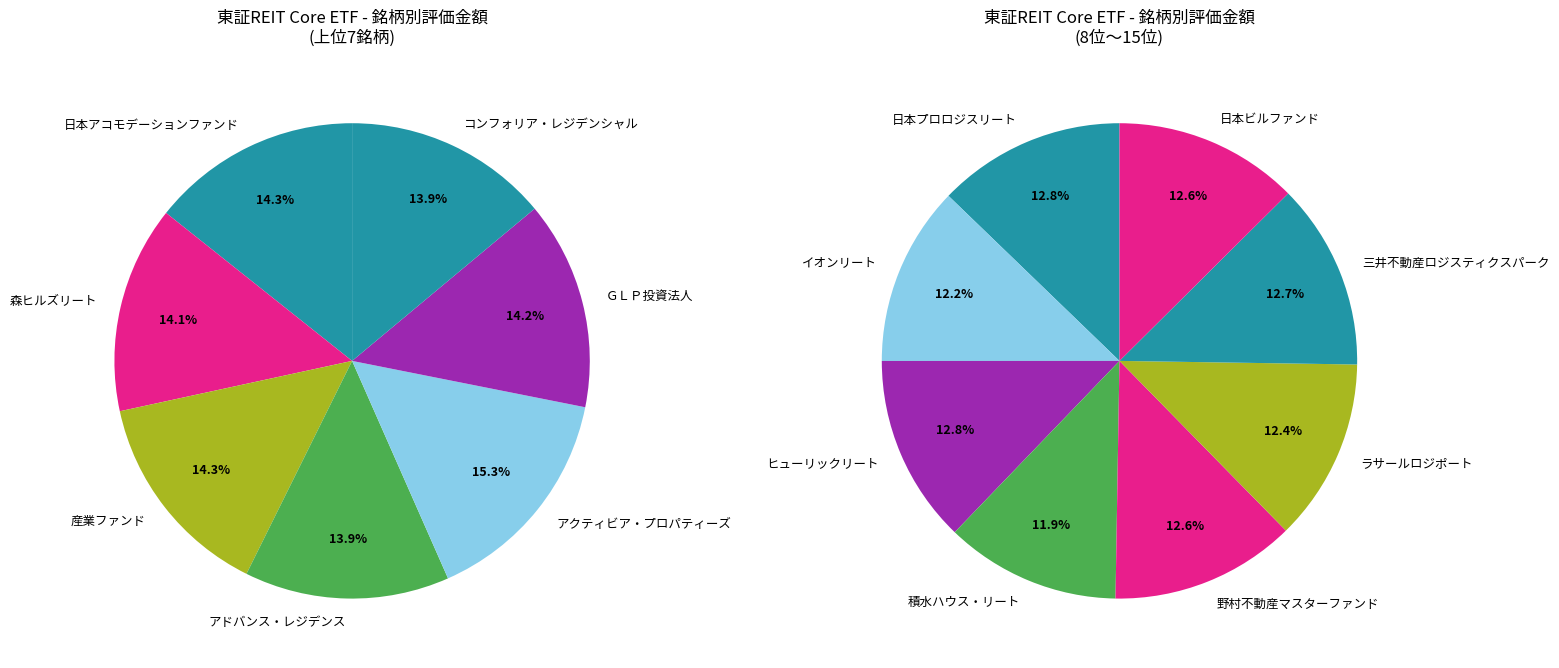

Is there any slice that represents more than half of the pie?

No